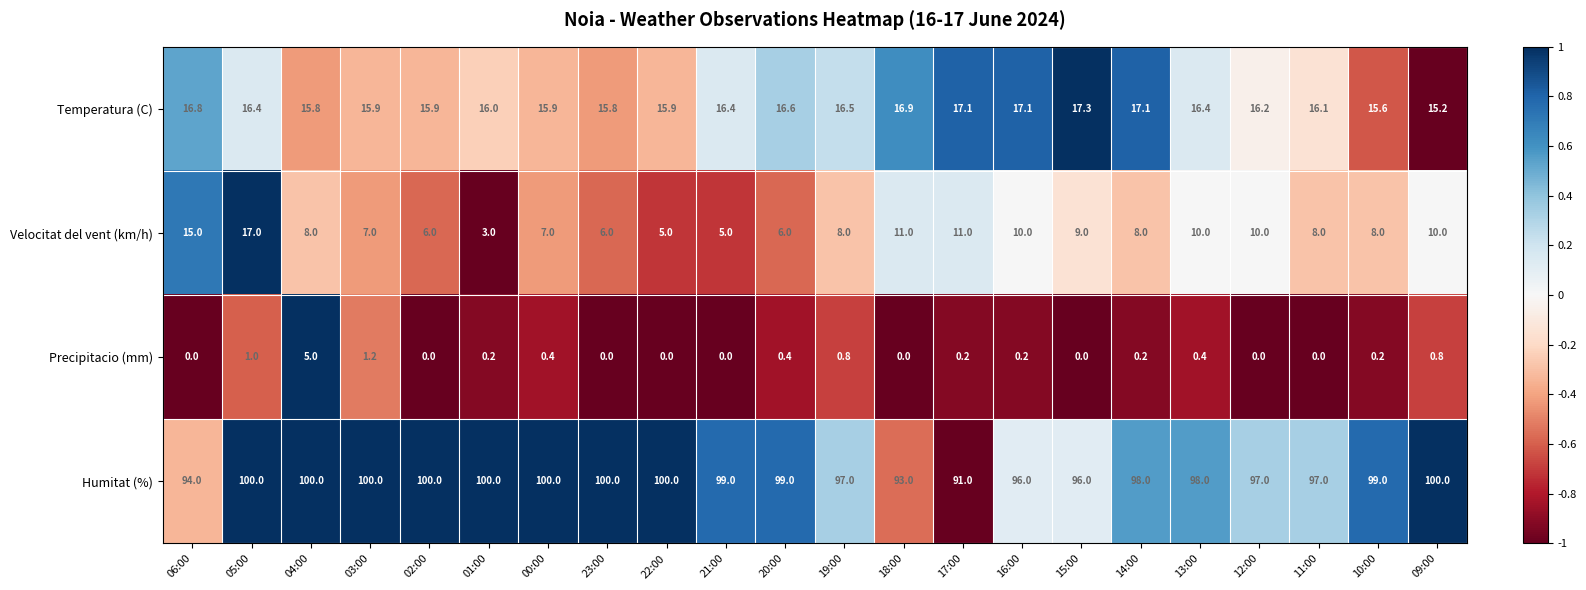

At which label is Humitat (%) closest to 95?

06:00